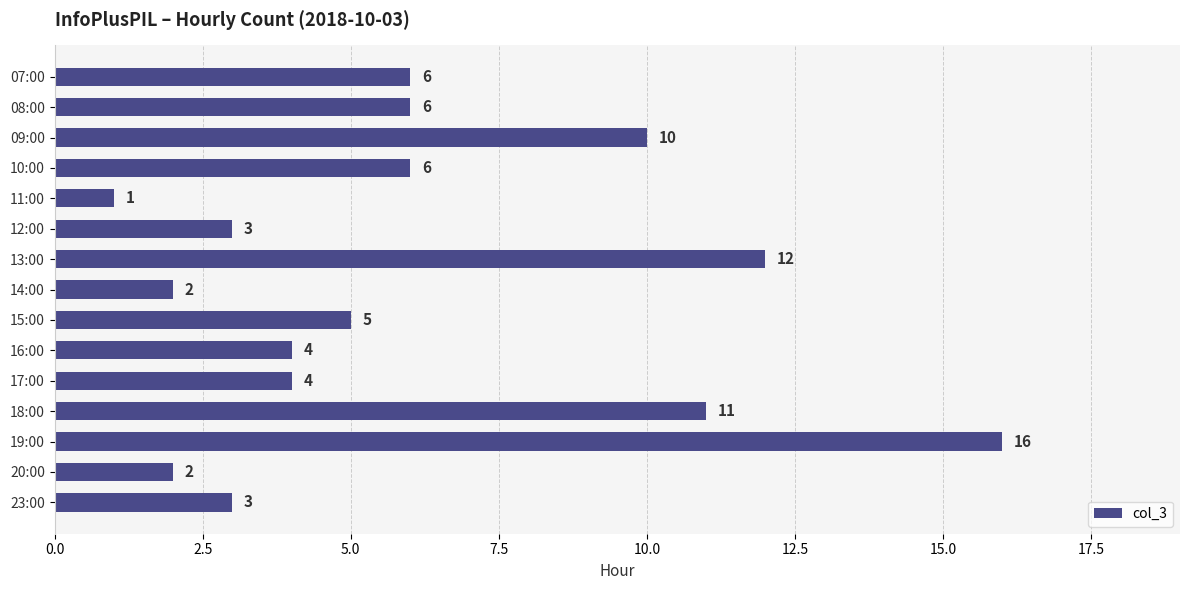

Reading top to bottom, list all the values displayed in this chart.

07:00=6	08:00=6	09:00=10	10:00=6	11:00=1	12:00=3	13:00=12	14:00=2	15:00=5	16:00=4	17:00=4	18:00=11	19:00=16	20:00=2	23:00=3